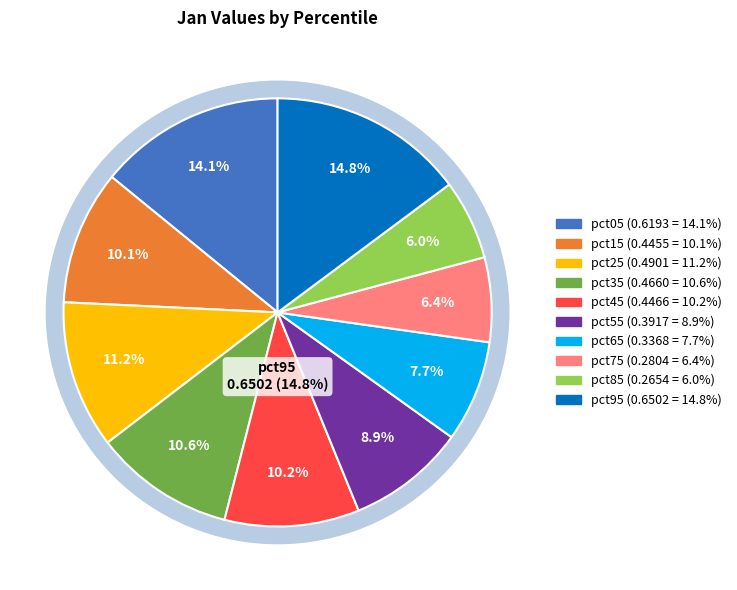

The pct45 slice represents 10% of the pie. True or false?

True